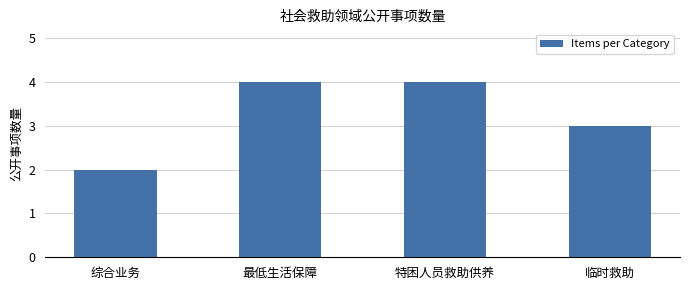

What is the greatest value displayed?

4